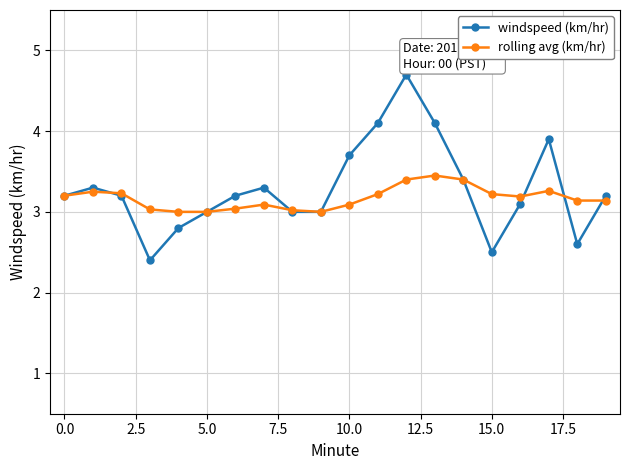

Rank the series by their maximum value, from lowest to highest.

rolling avg (km/hr), windspeed (km/hr)